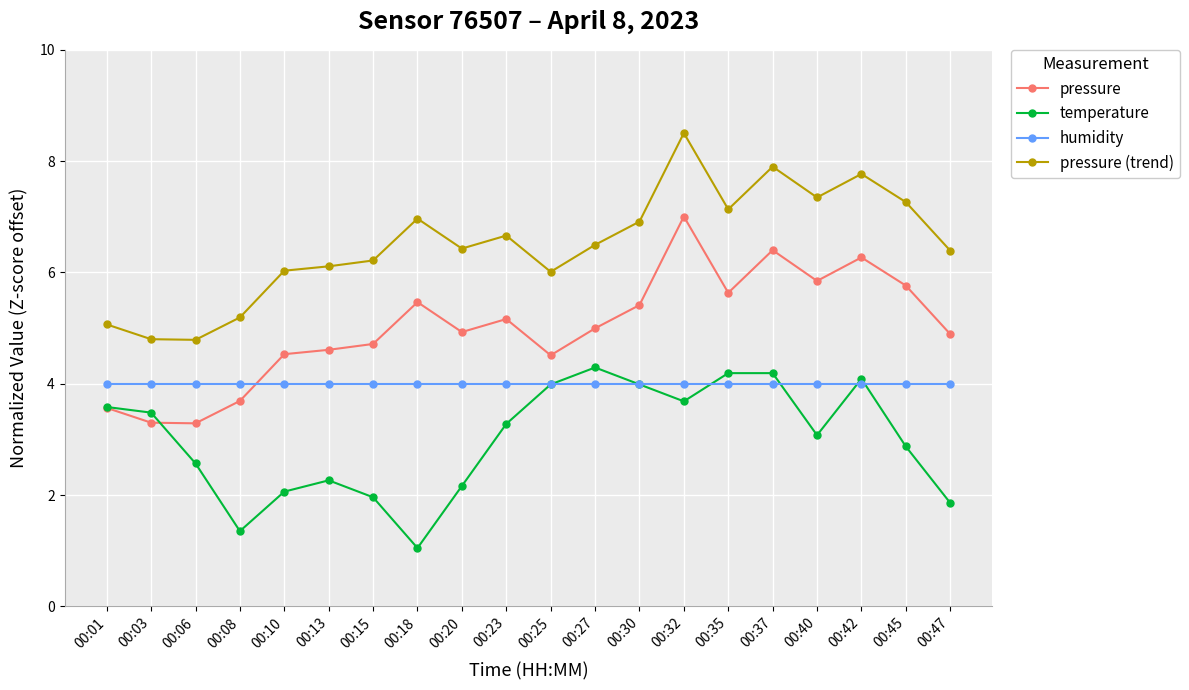

In temperature, how many points are lower than both neighbors (excluding endpoints)?

4